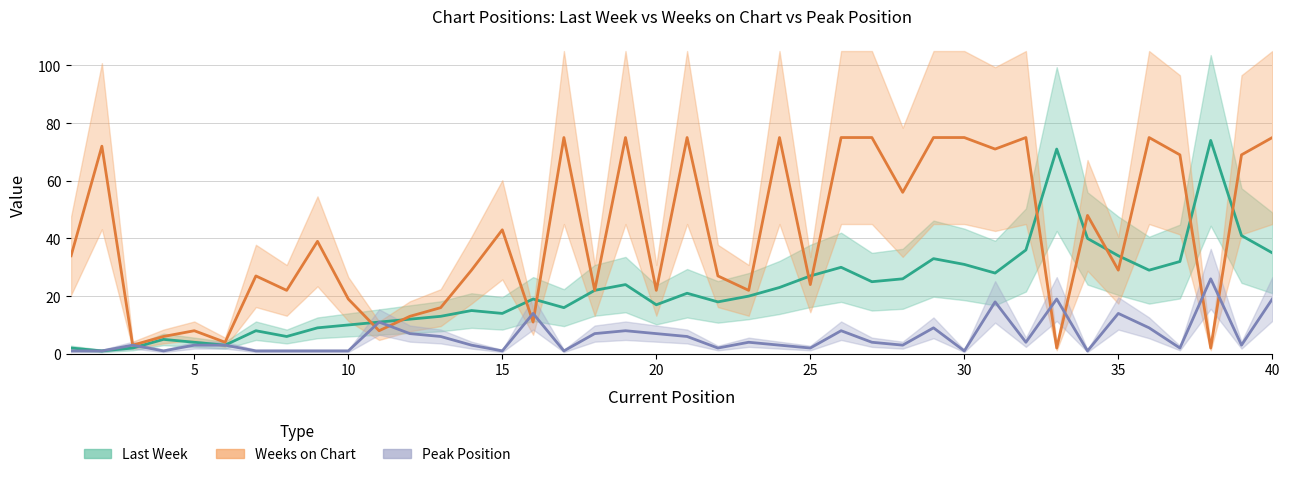

The Last Week series shows 9 at 25. True or false?

False